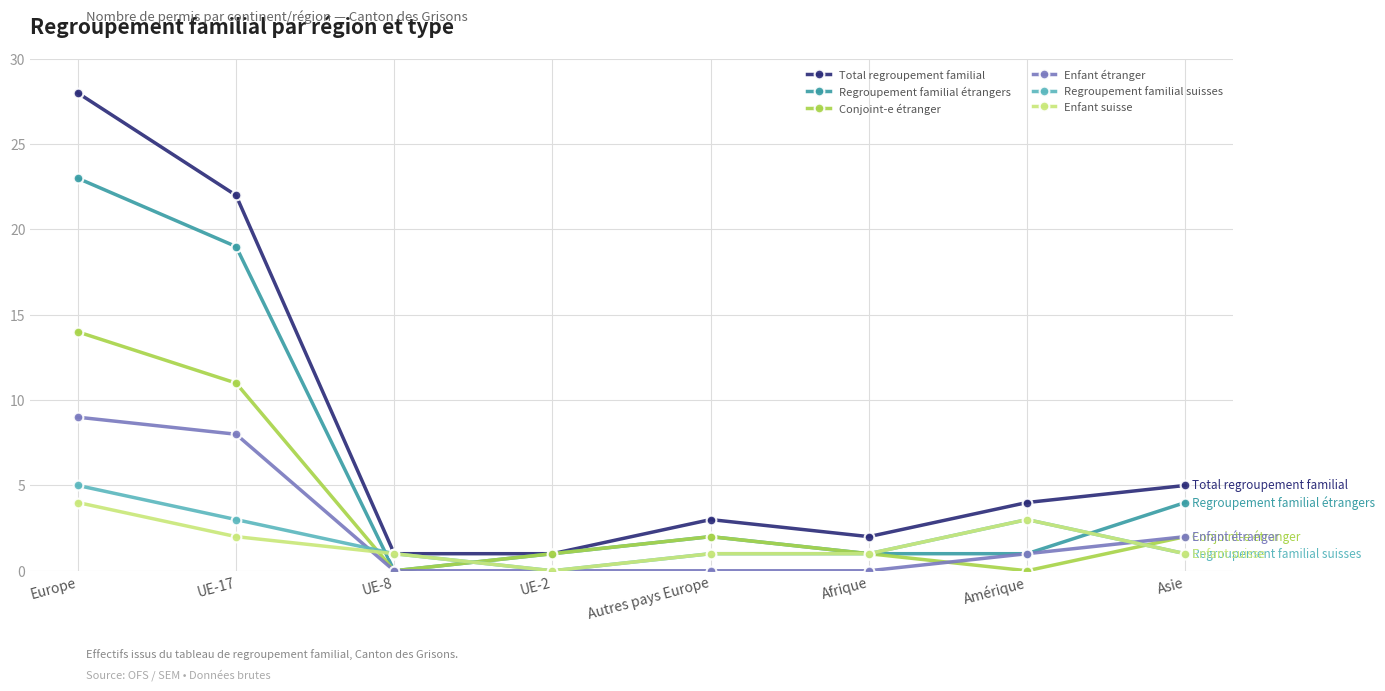

How many data points does each series have?

8